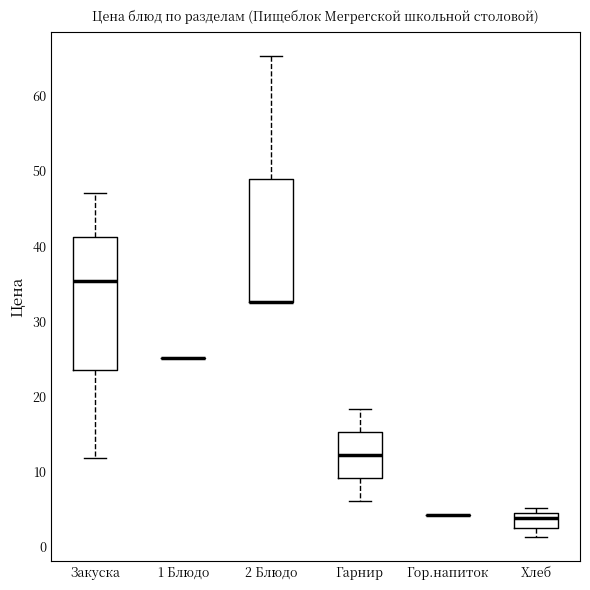

Comparing the boxes themselves (not the whiskers), which one is the tallest?

Закуска